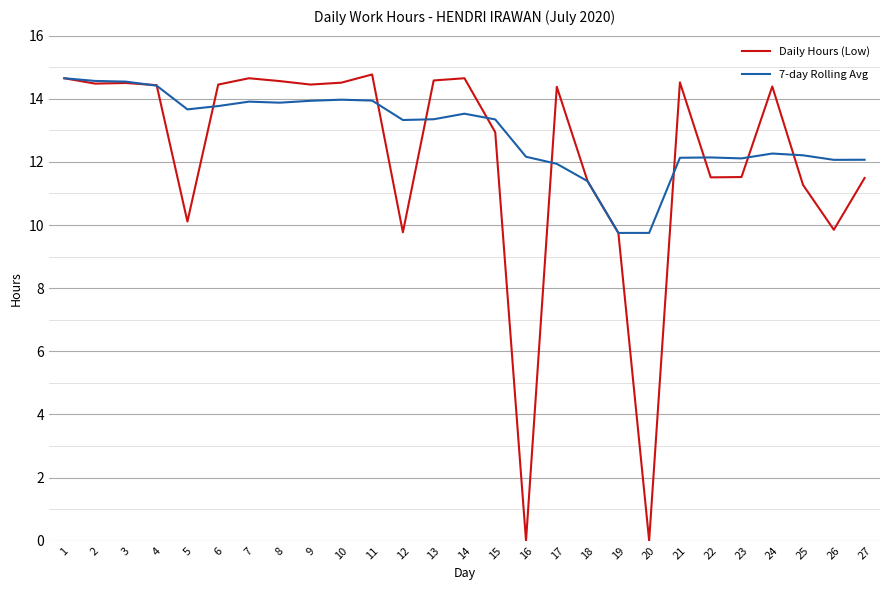

What is the difference between the highest and lowest values at 27?

0.6